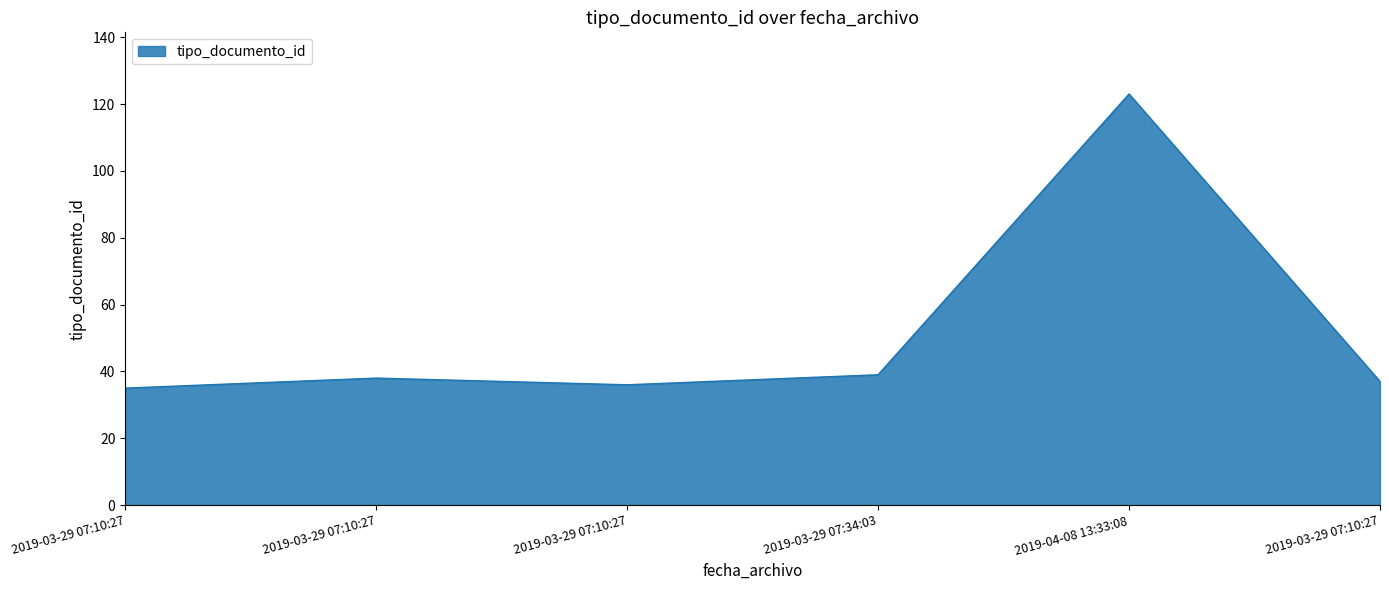

True or false: the data has more than 0 interior local peaks.

True